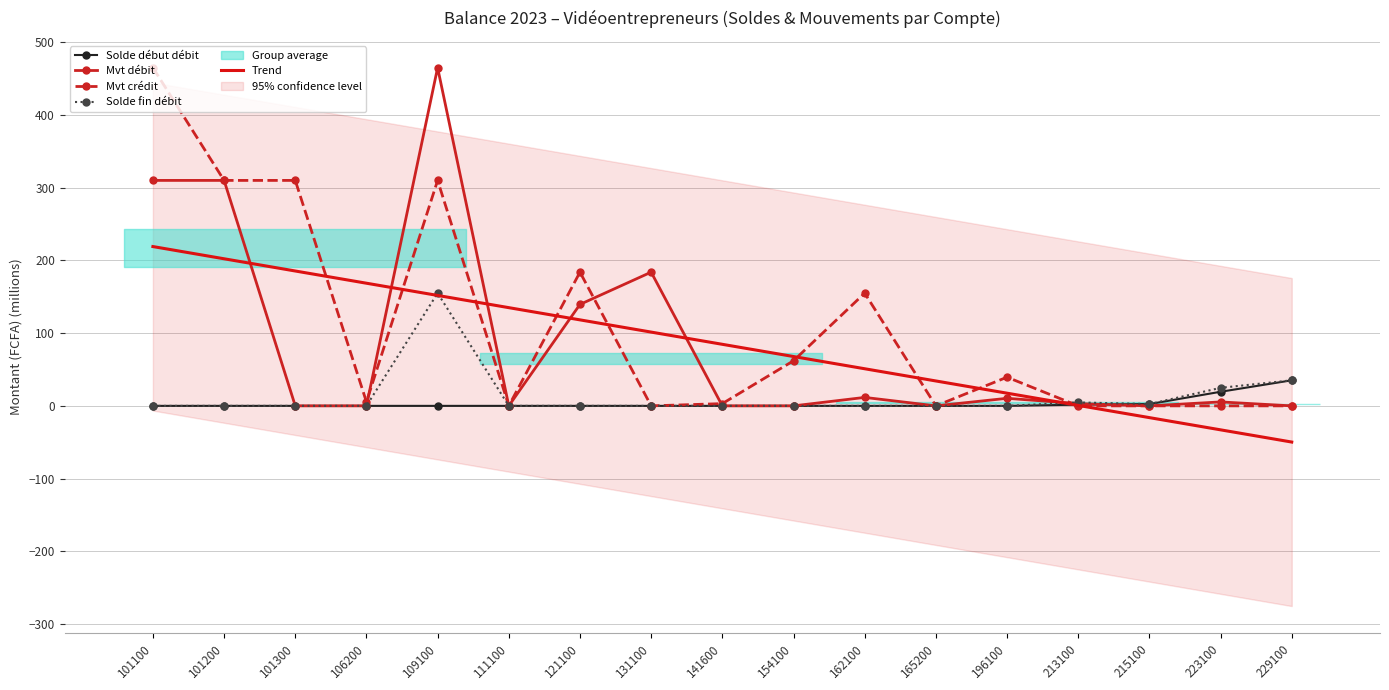

Between 131100 and 223100, which is larger?

223100